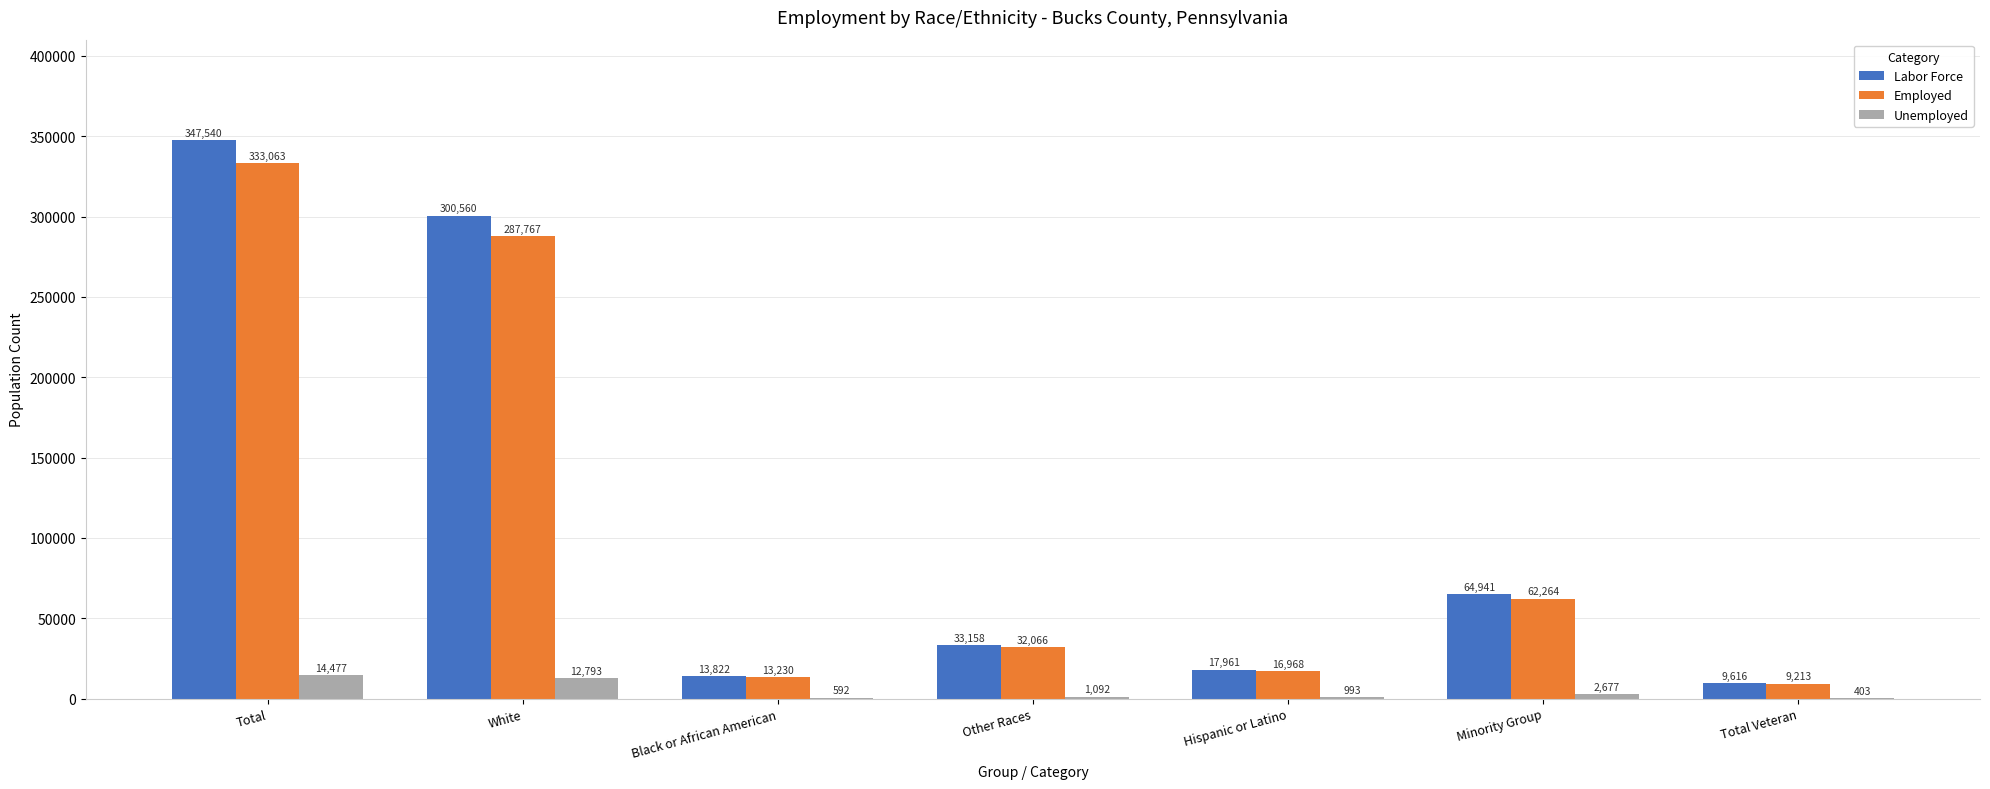

Which series has the largest range (max minus min)?

Labor Force